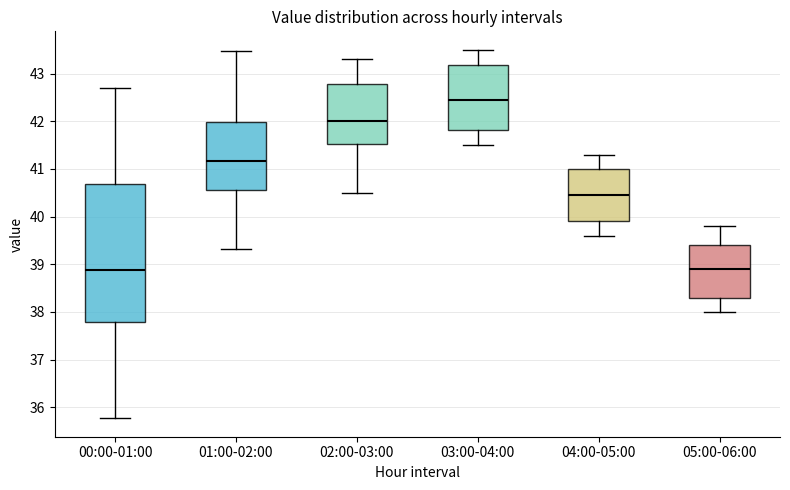

Reading left to right, read every box against the y-axis: the position of its median line, the range the box covers, and the ends of its whiskers. The values are not printed on the chart, so give them approximately, as read against the axis.

00:00-01:00: median 38.9, box 37.8 to 40.7, whiskers 35.8 to 42.7
01:00-02:00: median 41.2, box 40.6 to 42.0, whiskers 39.3 to 43.5
02:00-03:00: median 42.0, box 41.5 to 42.8, whiskers 40.5 to 43.3
03:00-04:00: median 42.5, box 41.8 to 43.2, whiskers 41.5 to 43.5
04:00-05:00: median 40.5, box 39.9 to 41.0, whiskers 39.6 to 41.3
05:00-06:00: median 38.9, box 38.3 to 39.4, whiskers 38.0 to 39.8